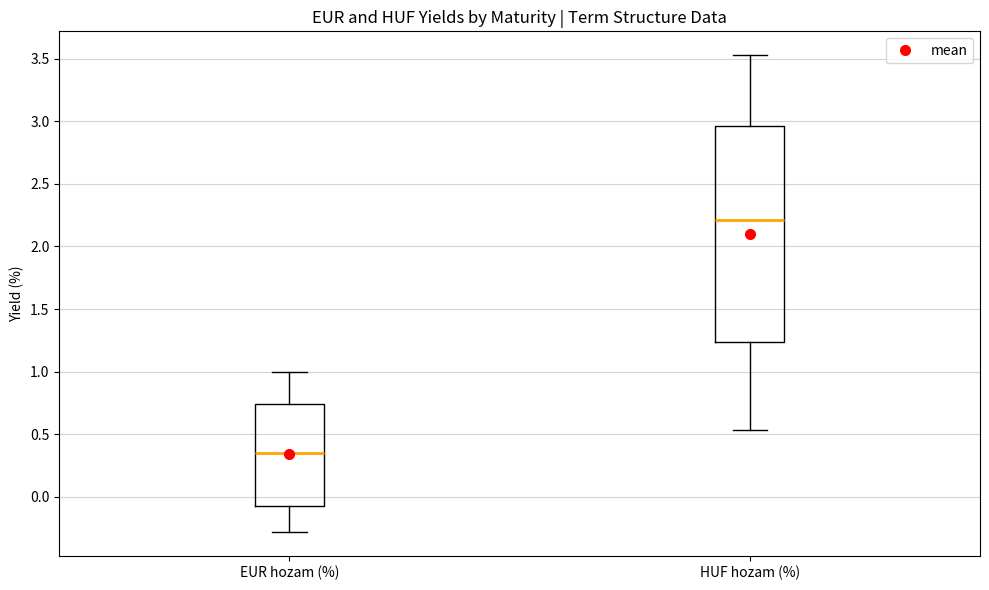

Reading left to right, transcribe this box plot: for each box, give where its median line is, the range the box spans, and where its two whiskers end, as read against the y-axis. The values are not printed on the chart, so give them approximately, as read against the axis.

EUR hozam (%): median 0.35, box -0.05 to 0.75, whiskers -0.30 to 1.00
HUF hozam (%): median 2.20, box 1.25 to 2.95, whiskers 0.55 to 3.55